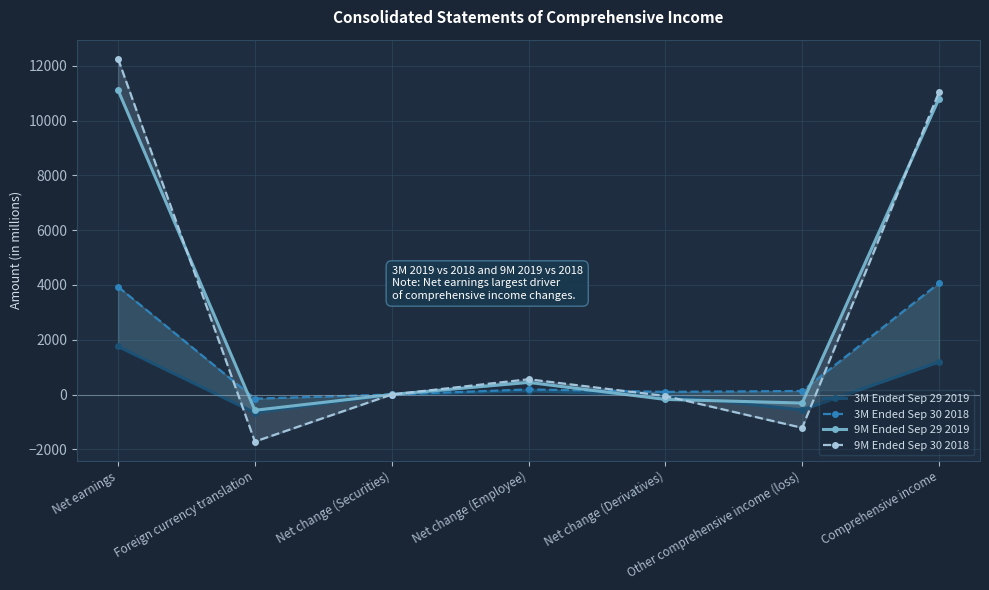

In 3M Ended Sep 29 2019, how many points are higher than both neighbors (excluding endpoints)?

1